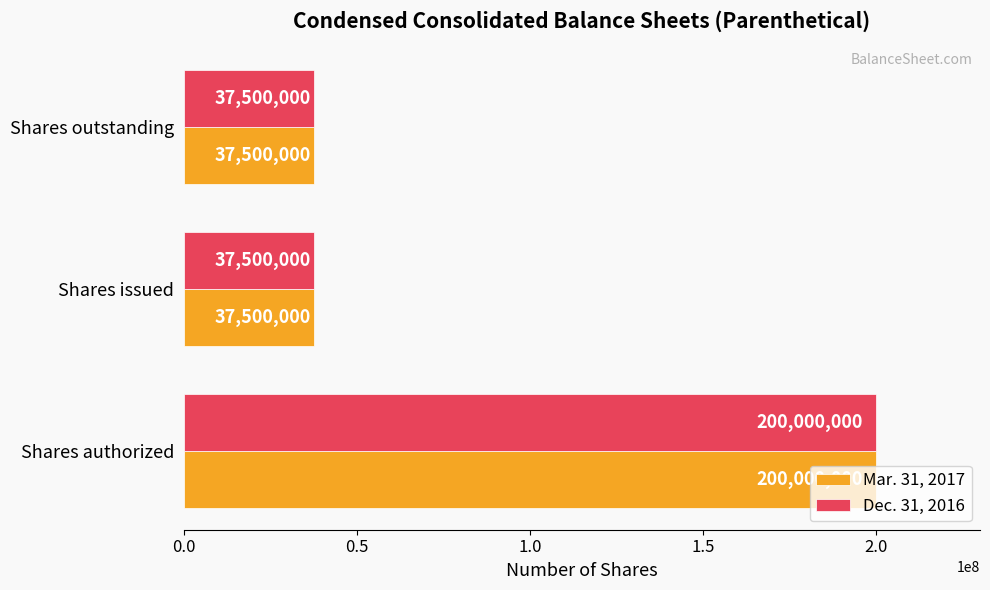

What is the approximate value of Mar. 31, 2017 at Shares outstanding, to the nearest 10?

37500000